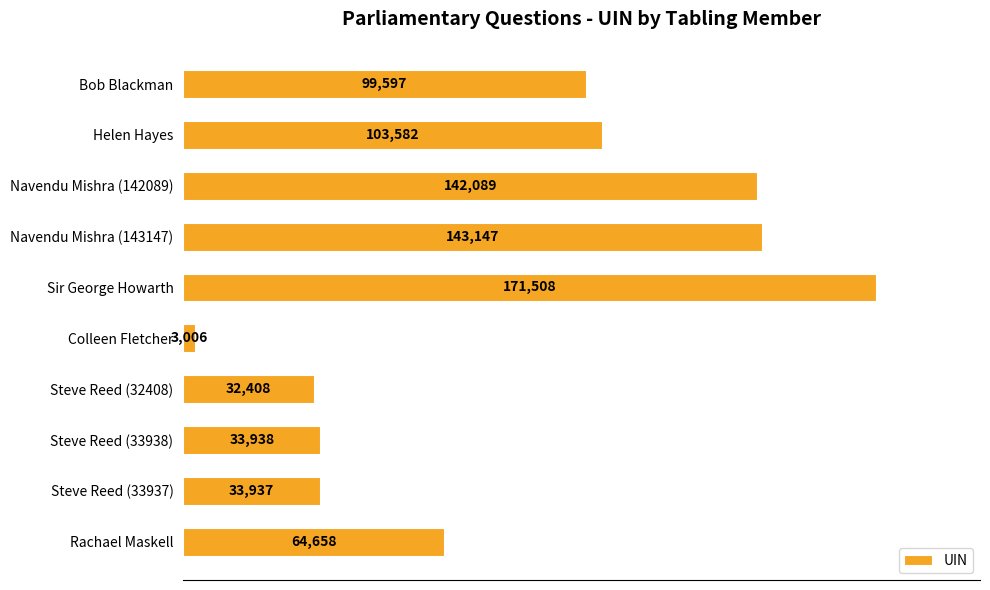

What is the minimum value shown in the chart?

3006